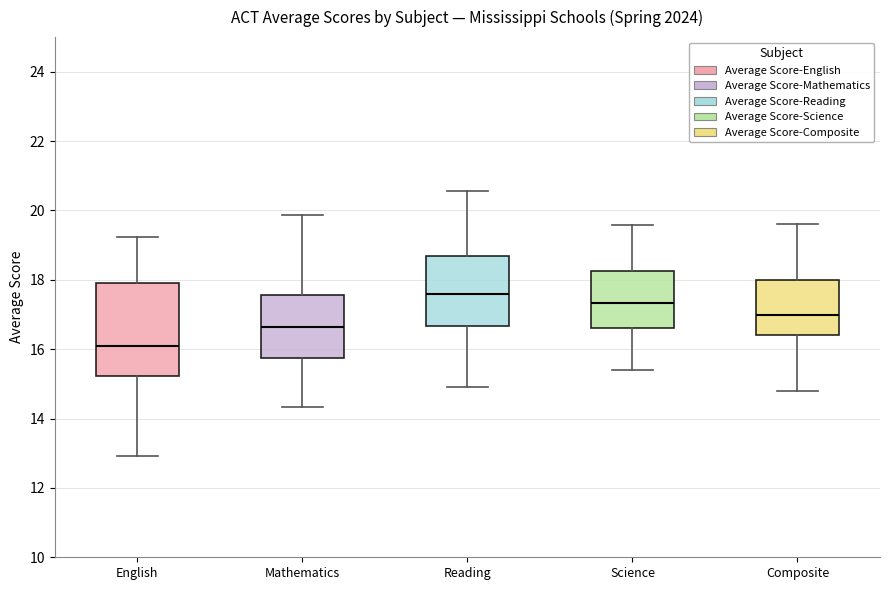

Reading left to right, transcribe this box plot: for each box, give where its median line is, the range the box spans, and where its two whiskers end, as read against the y-axis. The values are not printed on the chart, so give them approximately, as read against the axis.

English: median 16.0, box 15.2 to 17.8, whiskers 13.0 to 19.2
Mathematics: median 16.6, box 15.8 to 17.6, whiskers 14.4 to 19.8
Reading: median 17.6, box 16.6 to 18.6, whiskers 14.8 to 20.6
Science: median 17.4, box 16.6 to 18.2, whiskers 15.4 to 19.6
Composite: median 17.0, box 16.4 to 18.0, whiskers 14.8 to 19.6